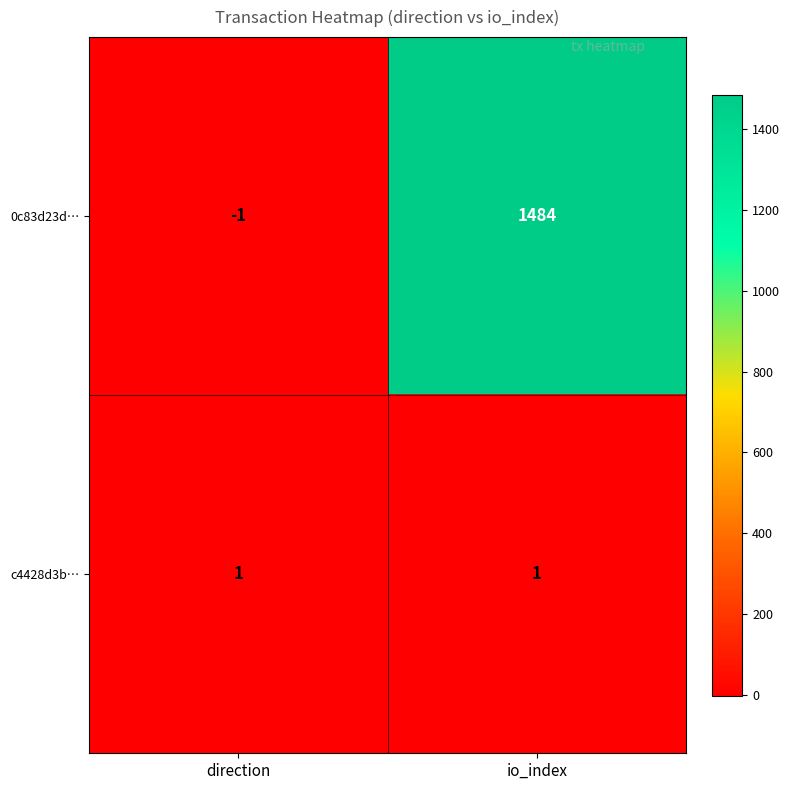

Rank the series by their average value, from highest to lowest.

0c83d23d…, c4428d3b…